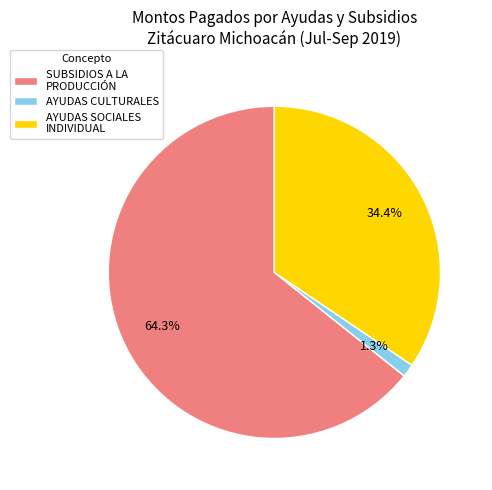

What percentage is the SUBSIDIOS A LA PRODUCCIÓN slice, to the nearest percent?

64%